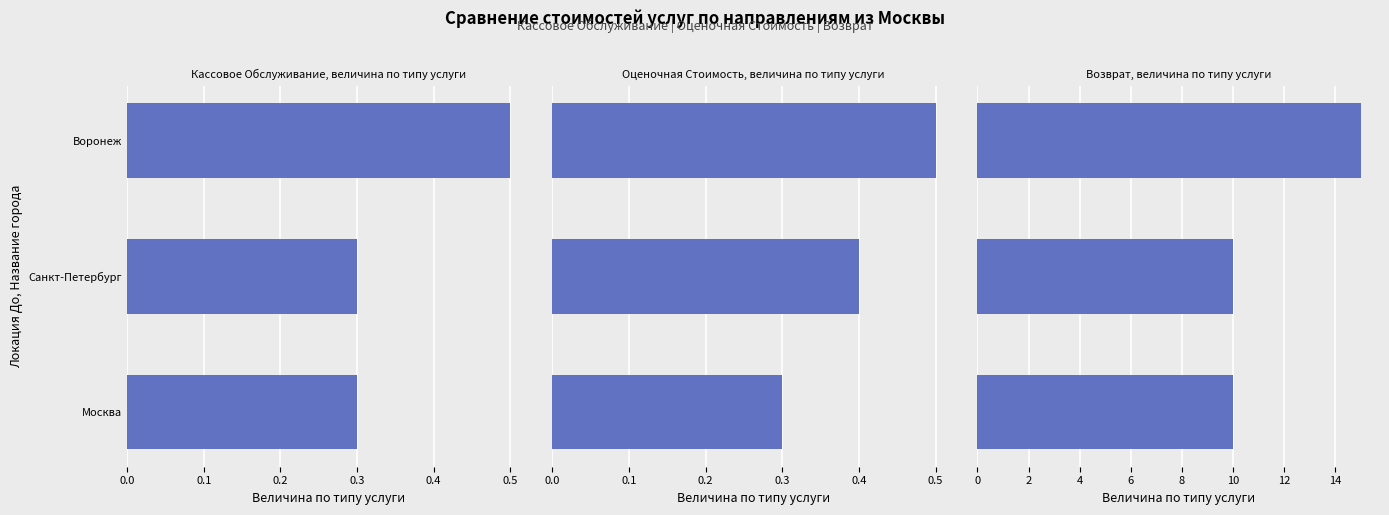

What is the average value of the Оценочная Стоимость, величина по типу услуги series?

0.4